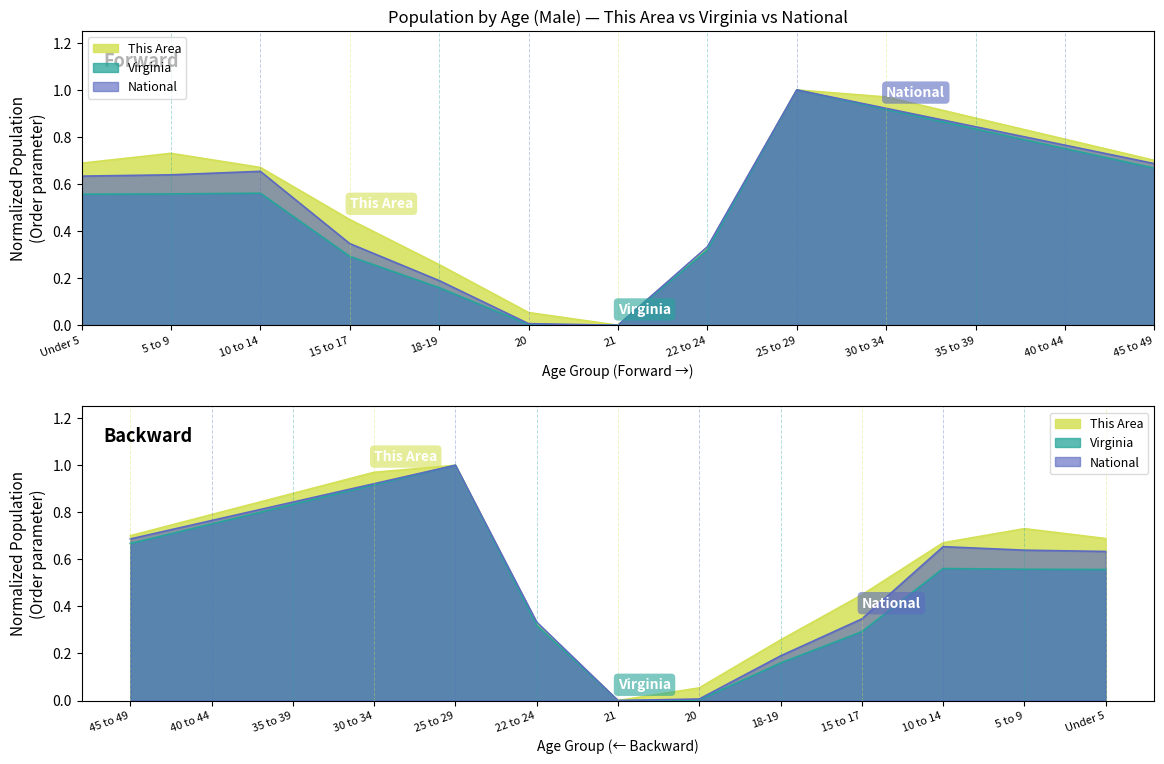

At how many categories does at least one series exceed 0?

12